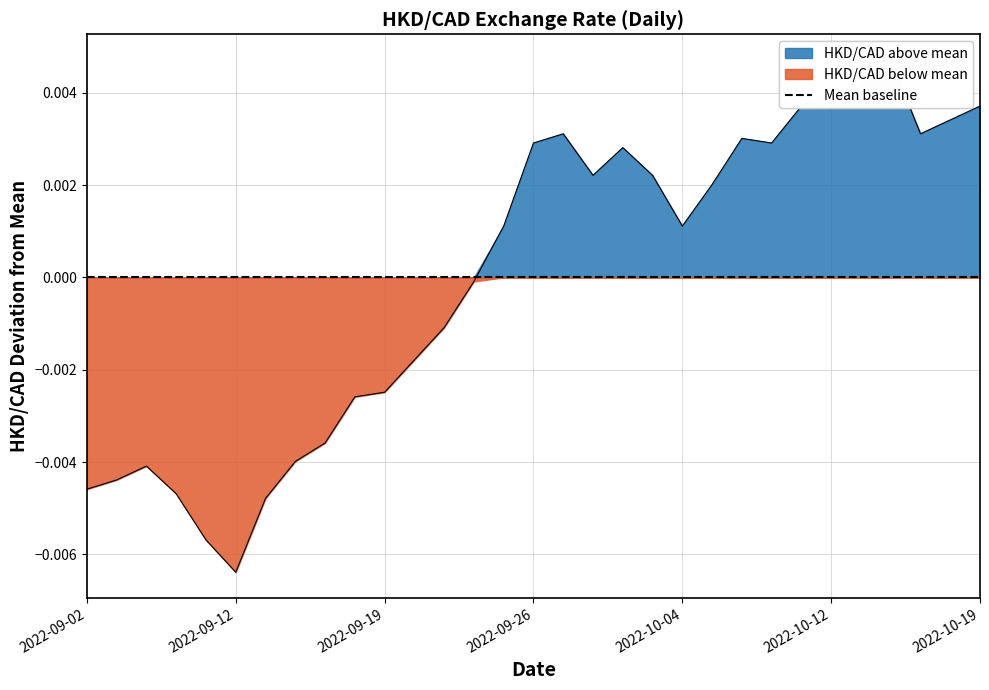

Between 2022-09-29 and 2022-09-26, which is larger?

2022-09-26